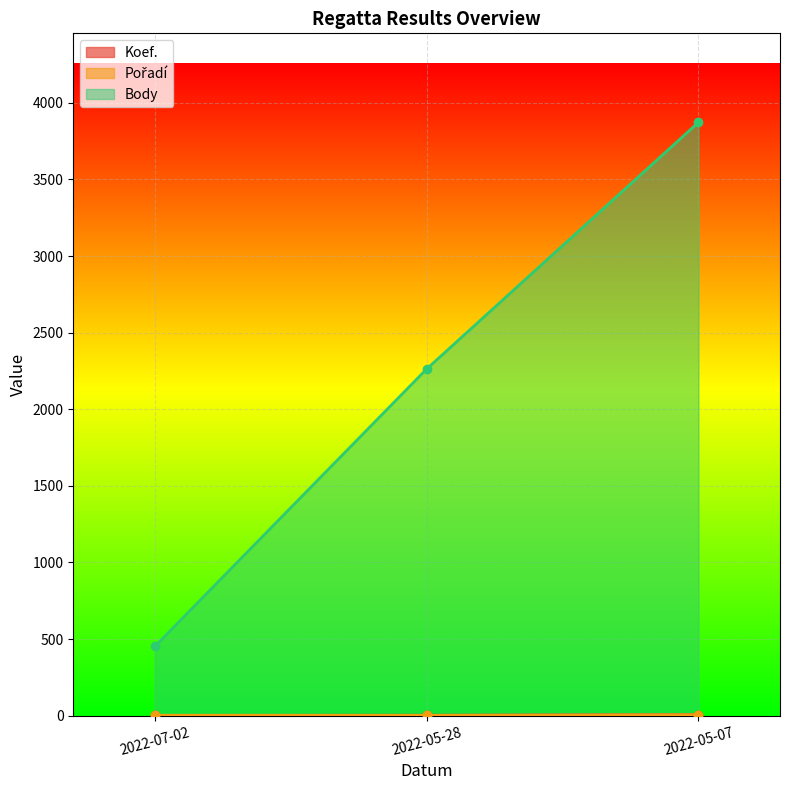

Is it true that Body equals 109 at 2022-07-02?

False